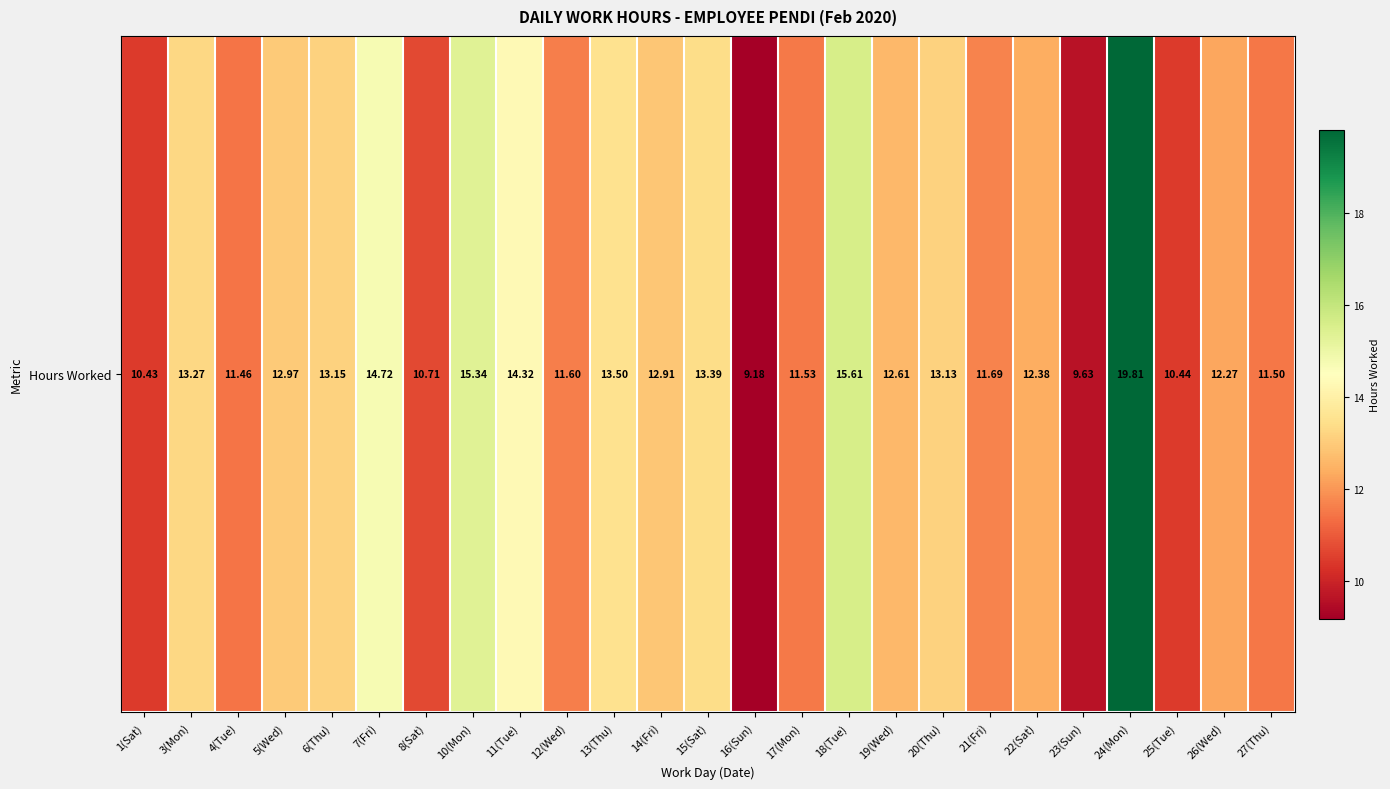

Reading left to right, transcribe all the data shown in this chart.

1(Sat)=10.4	3(Mon)=13.3	4(Tue)=11.5	5(Wed)=13.0	6(Thu)=13.2	7(Fri)=14.7	8(Sat)=10.7	10(Mon)=15.3	11(Tue)=14.3	12(Wed)=11.6	13(Thu)=13.5	14(Fri)=12.9	15(Sat)=13.4	16(Sun)=9.2	17(Mon)=11.5	18(Tue)=15.6	19(Wed)=12.6	20(Thu)=13.1	21(Fri)=11.7	22(Sat)=12.4	23(Sun)=9.6	24(Mon)=19.8	25(Tue)=10.4	26(Wed)=12.3	27(Thu)=11.5